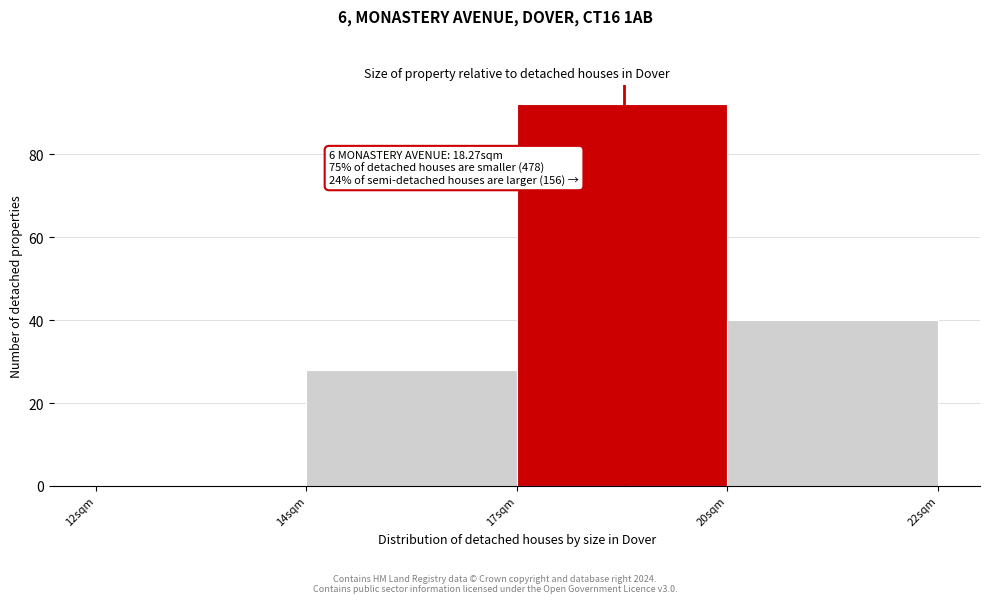

Reading right to left, transcribe all the data shown in this chart.

20sqm=40	17sqm=92	14sqm=28	12sqm=0